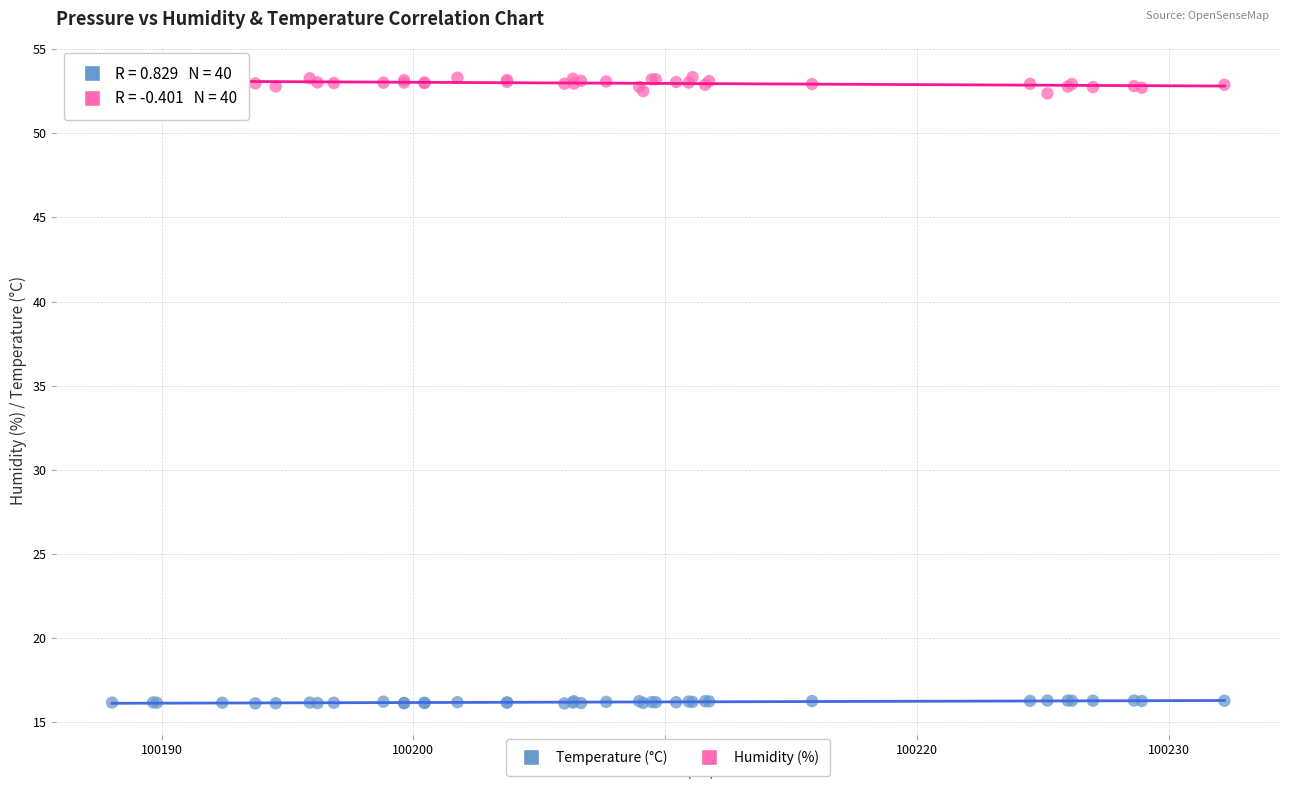

Which series has the widest spread of Y values?

Humidity (%)